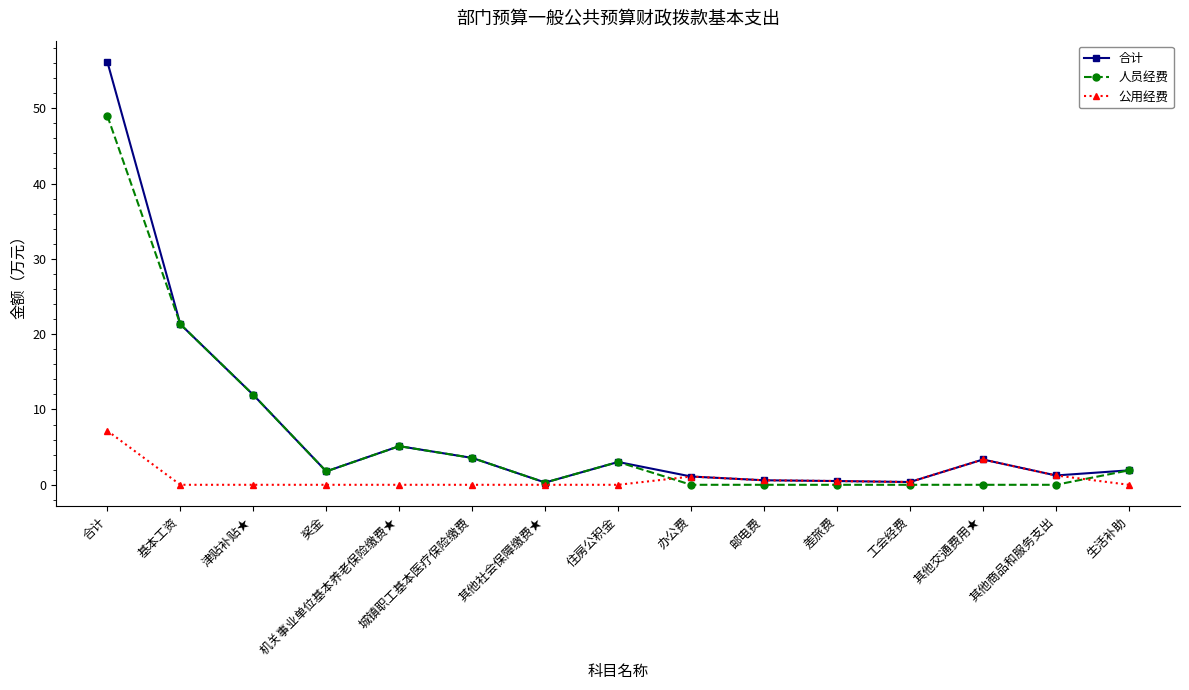

True or false: 公用经费 has more than 0 points higher than both neighbors.

True